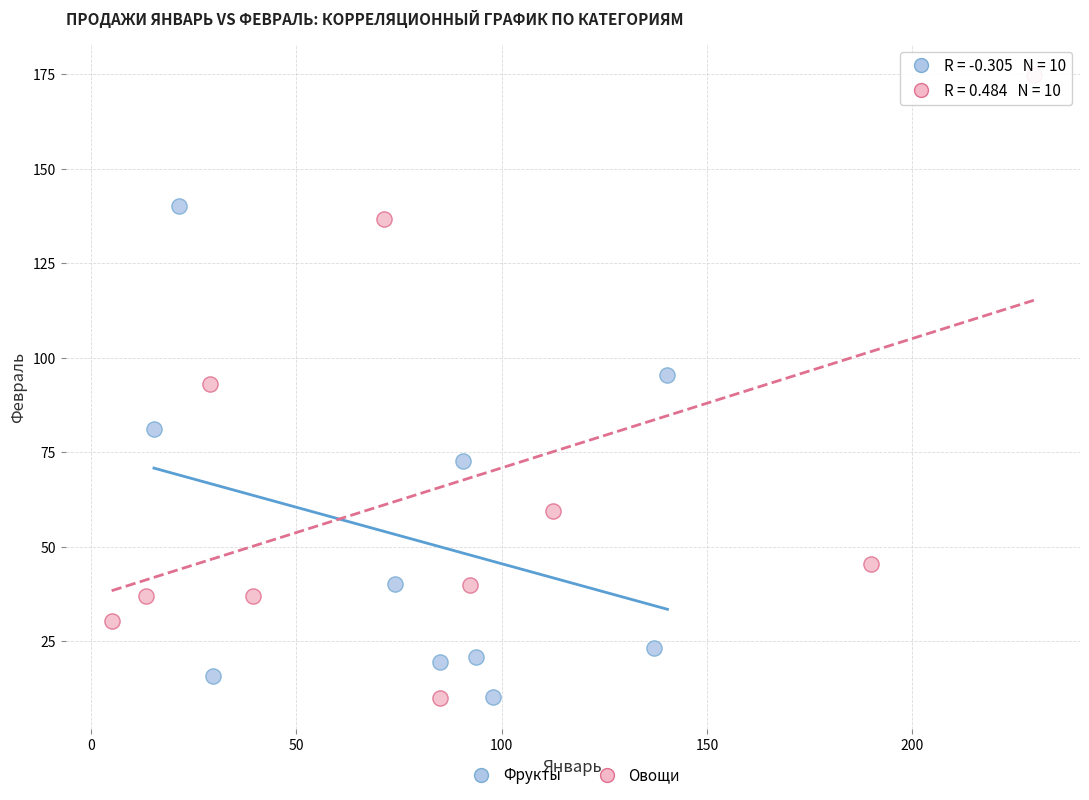

Which series contains the highest Y value?

Овощи